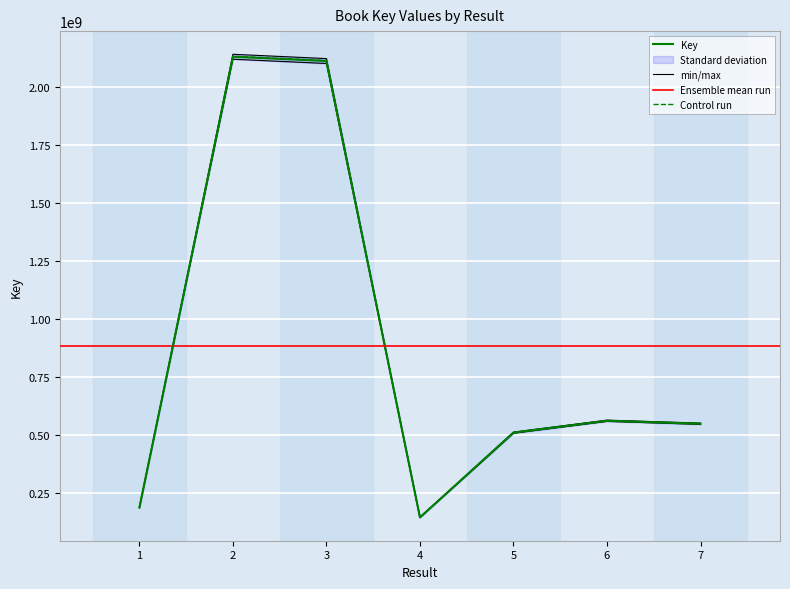

How many series are shown in this chart?

1